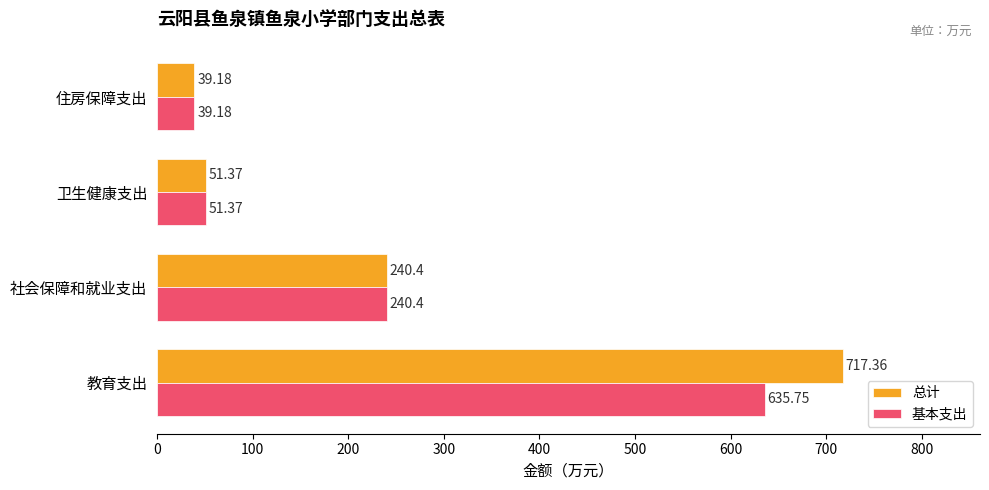

At which label is 基本支出 closest to 337?

社会保障和就业支出